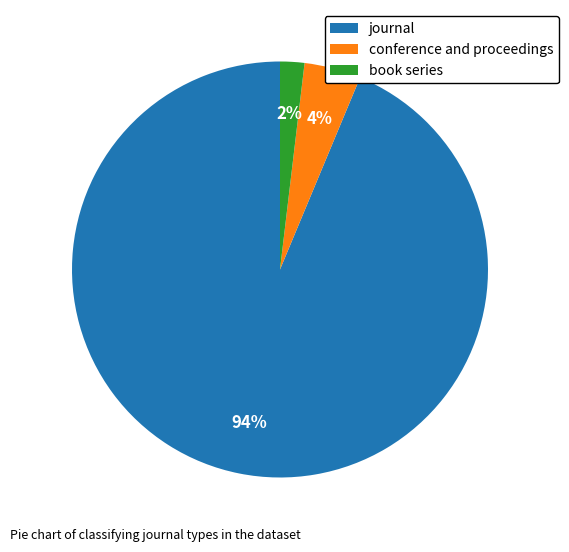

How many slices are in this pie chart?

3